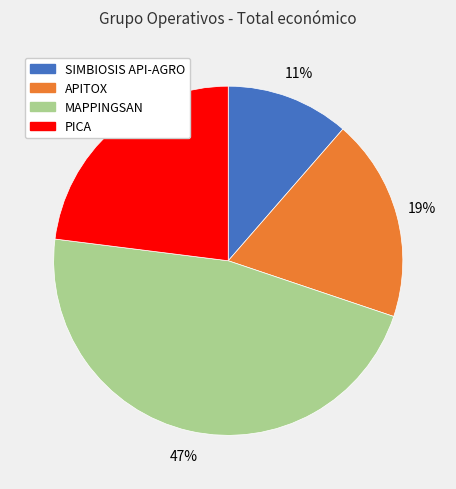

Does any single category account for the majority?

No